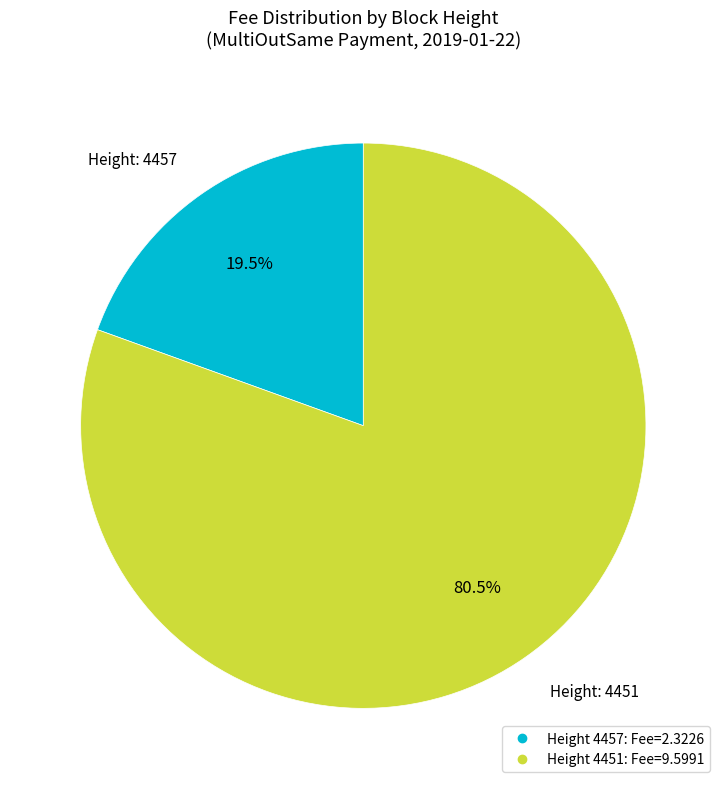

How many segments does this pie chart have?

2